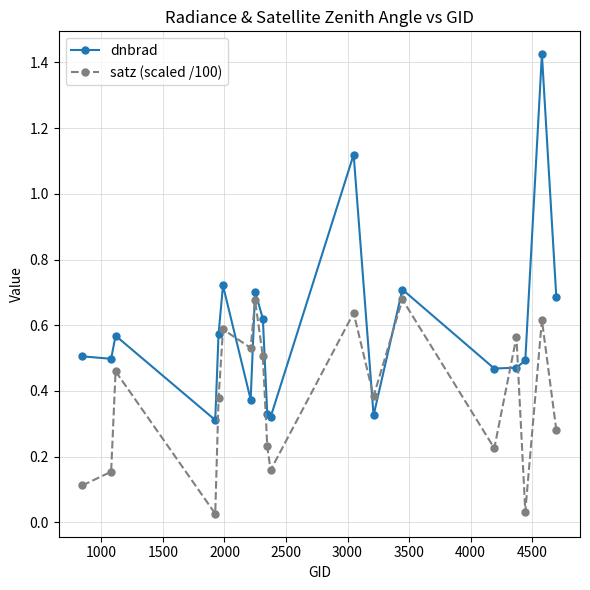

At how many categories does at least one series exceed 0?

19